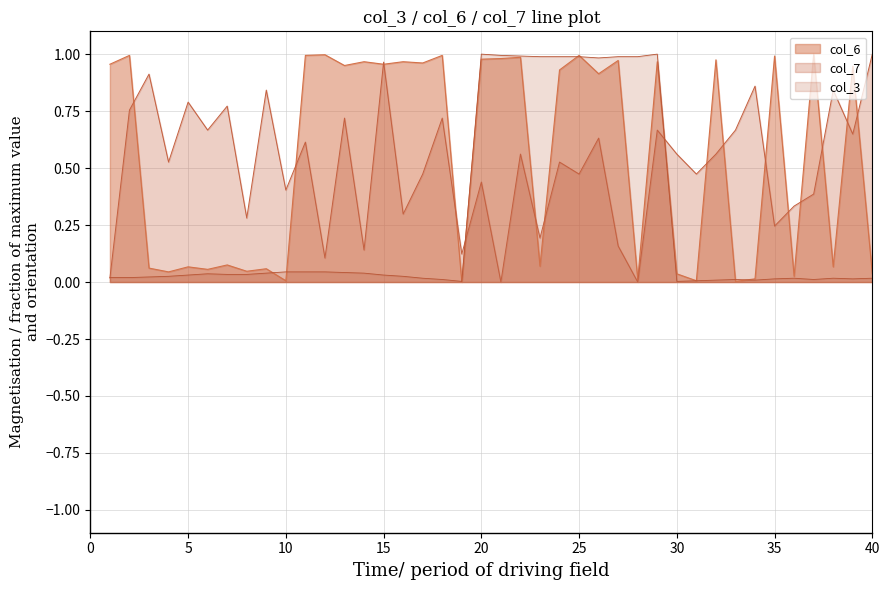

The col_6 series shows 1.7 at 12. True or false?

False